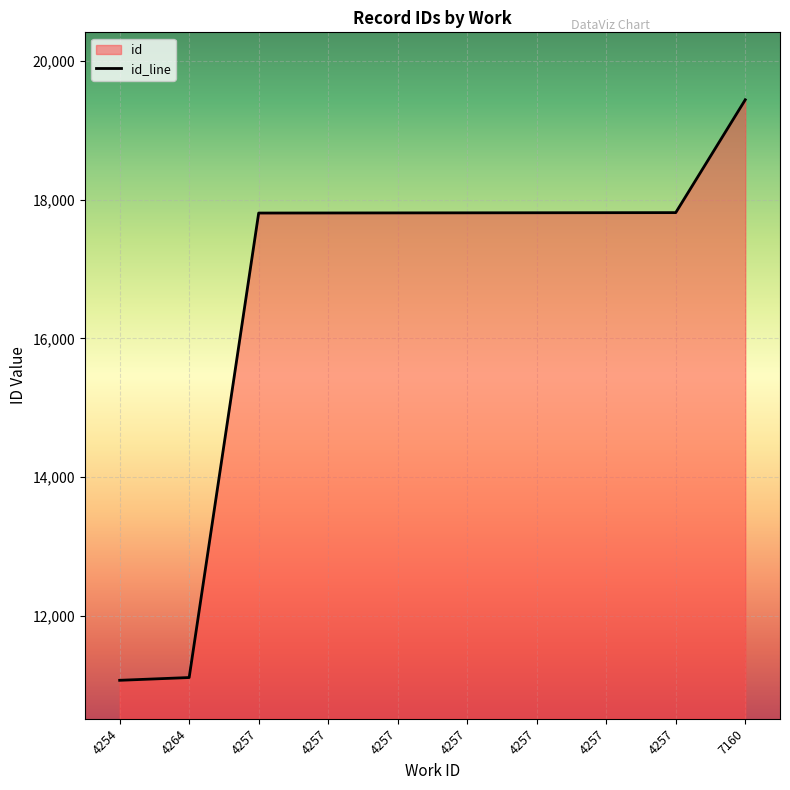

What is the difference between the values at 4257 and 4264?

6698